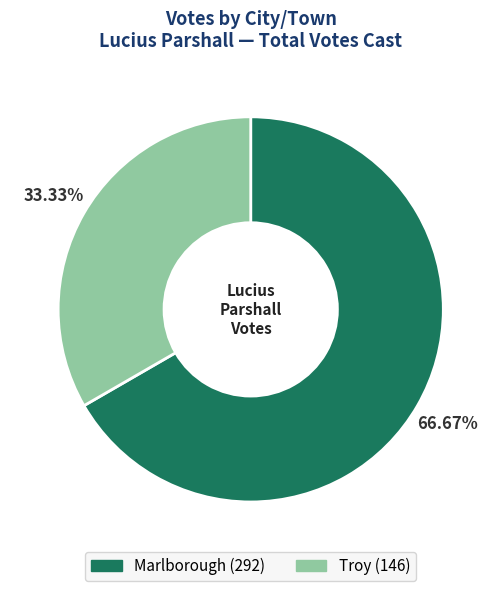

Which category has the biggest portion of the pie?

Marlborough